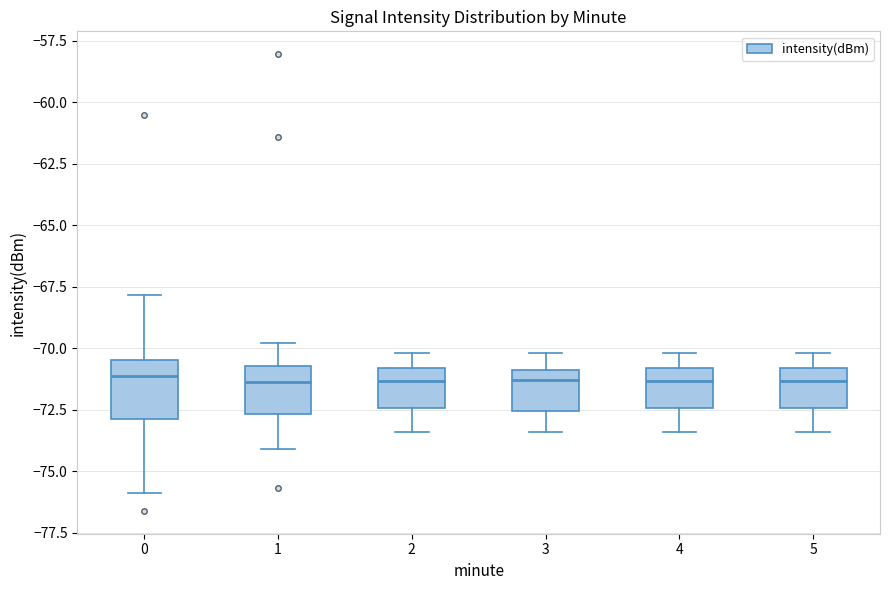

Reading left to right, transcribe this box plot: for each box, give where its median line is, the range the box spans, and where its two whiskers end, as read against the y-axis. The values are not printed on the chart, so give them approximately, as read against the axis.

0: median -71.0, box -73.0 to -70.5, whiskers -76.0 to -68.0
1: median -71.5, box -72.5 to -70.5, whiskers -74.0 to -70.0
2: median -71.5, box -72.5 to -71.0, whiskers -73.5 to -70.0
3: median -71.5, box -72.5 to -71.0, whiskers -73.5 to -70.0
4: median -71.5, box -72.5 to -71.0, whiskers -73.5 to -70.0
5: median -71.5, box -72.5 to -71.0, whiskers -73.5 to -70.0